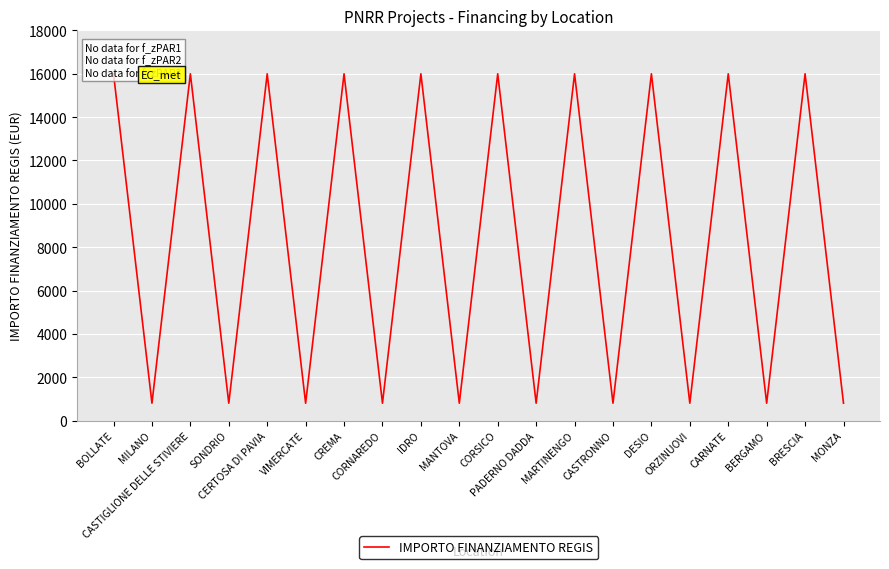

Which has a higher value, MONZA or BERGAMO?

MONZA